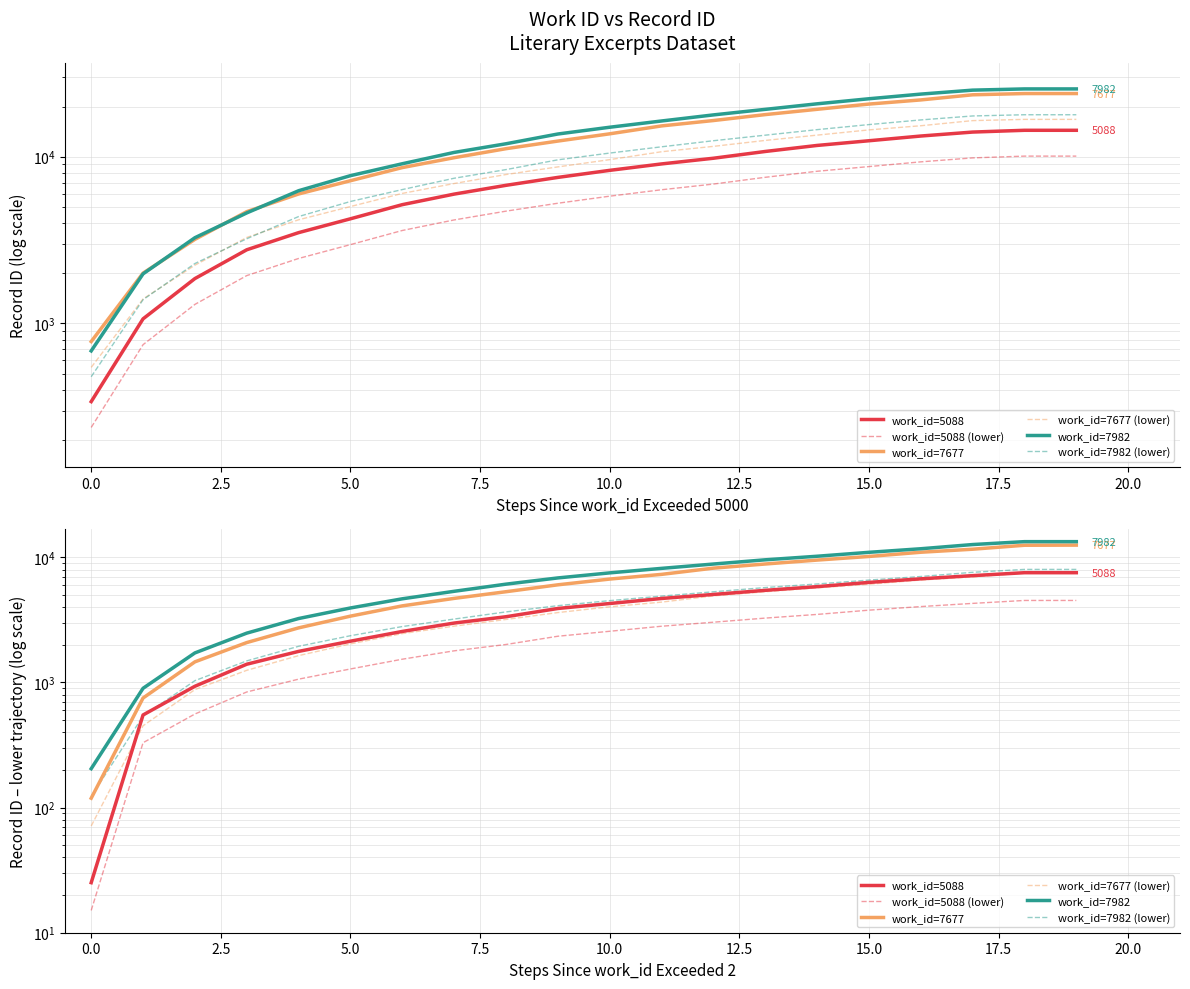

What is the label of the 19th point from the left?

18